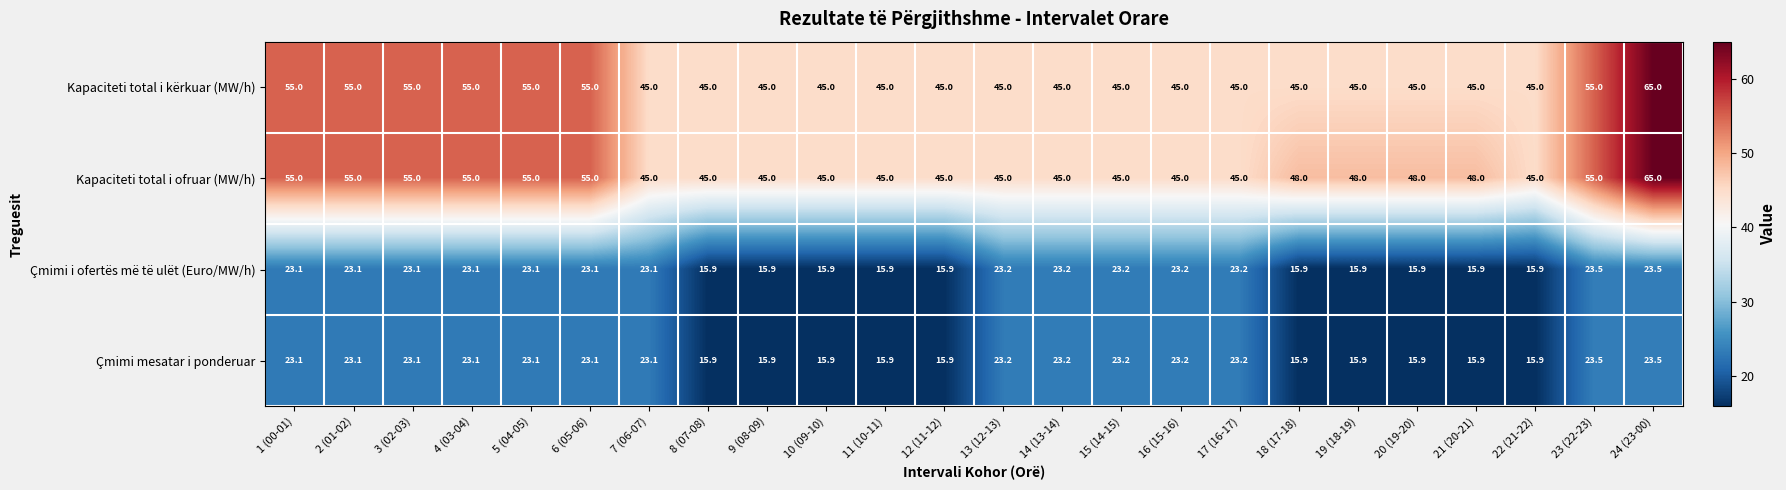

At which label does Kapaciteti total i ofruar (MW/h) first exceed 48?

1 (00-01)